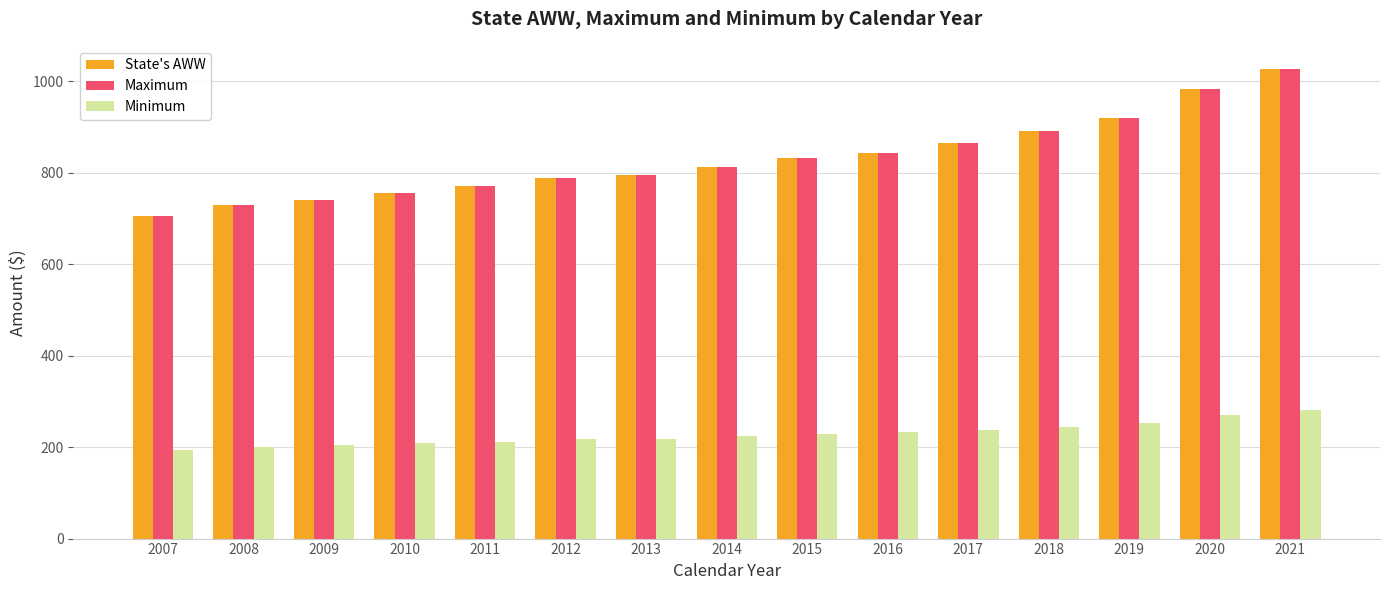

How many distinct data groups are displayed?

3